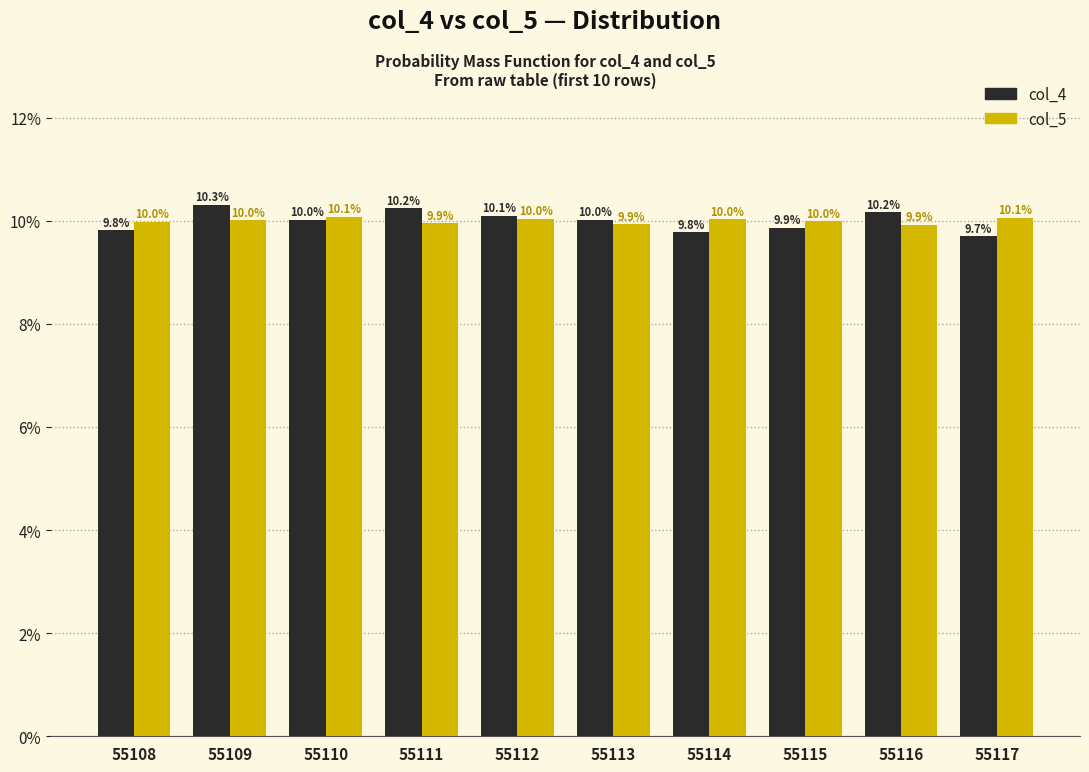

What is the highest value of the col_5 series?

10.1